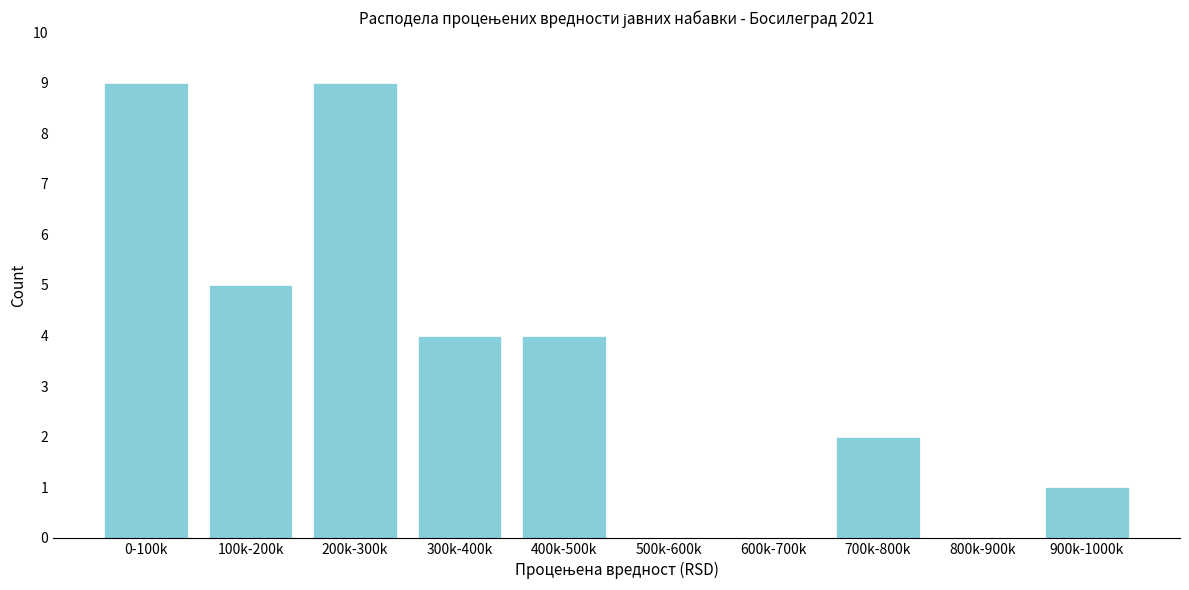

Reading right to left, what are all the values shown in this chart?

900k-1000k=1	800k-900k=0	700k-800k=2	600k-700k=0	500k-600k=0	400k-500k=4	300k-400k=4	200k-300k=9	100k-200k=5	0-100k=9